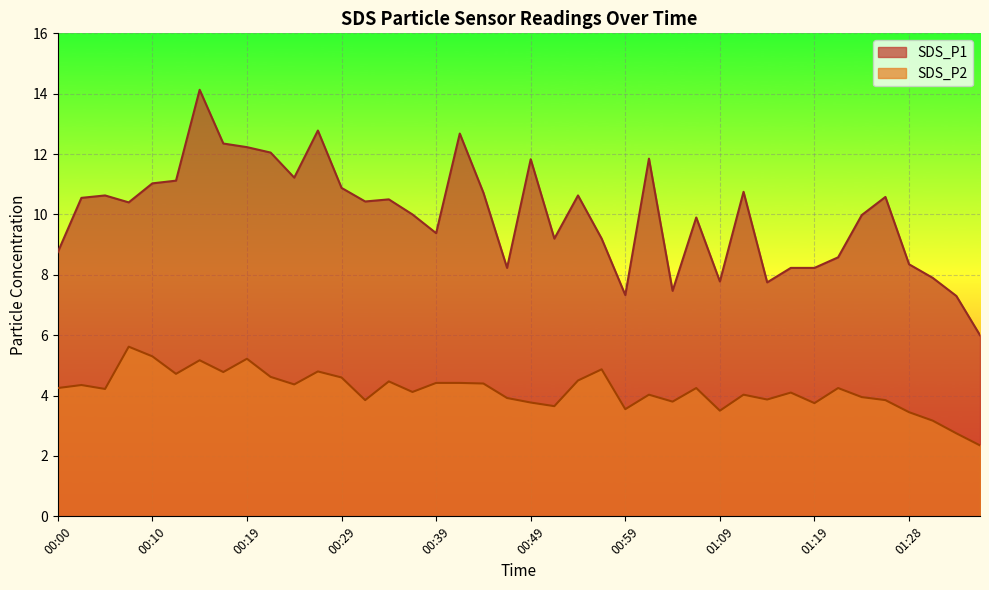

What is the total value across all series at 00:07?

16.0